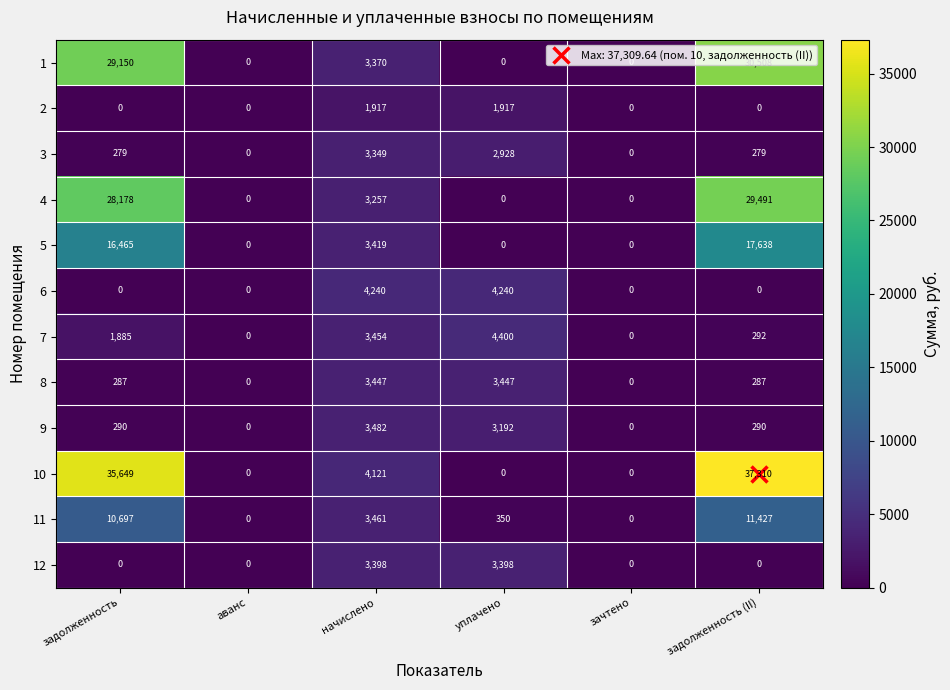

The 1 series shows 3370 at начислено. True or false?

True